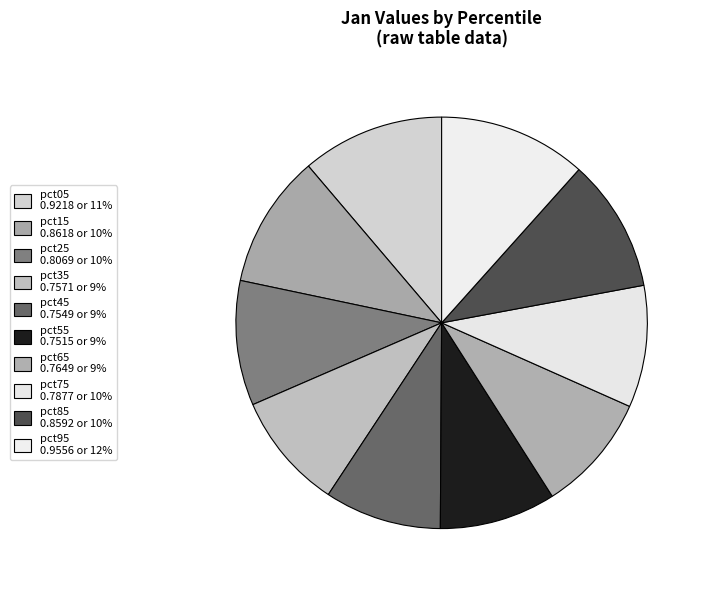

How many slices are in this pie chart?

10